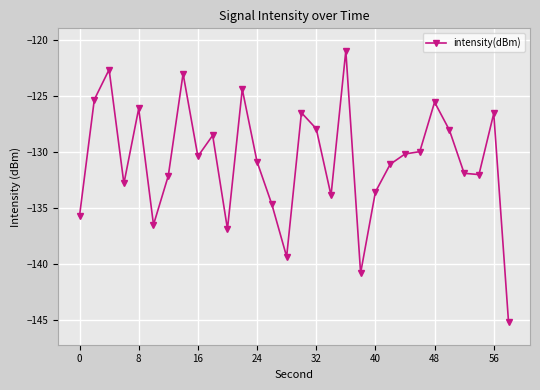

Does the chart display data point markers on the line(s)?

Yes